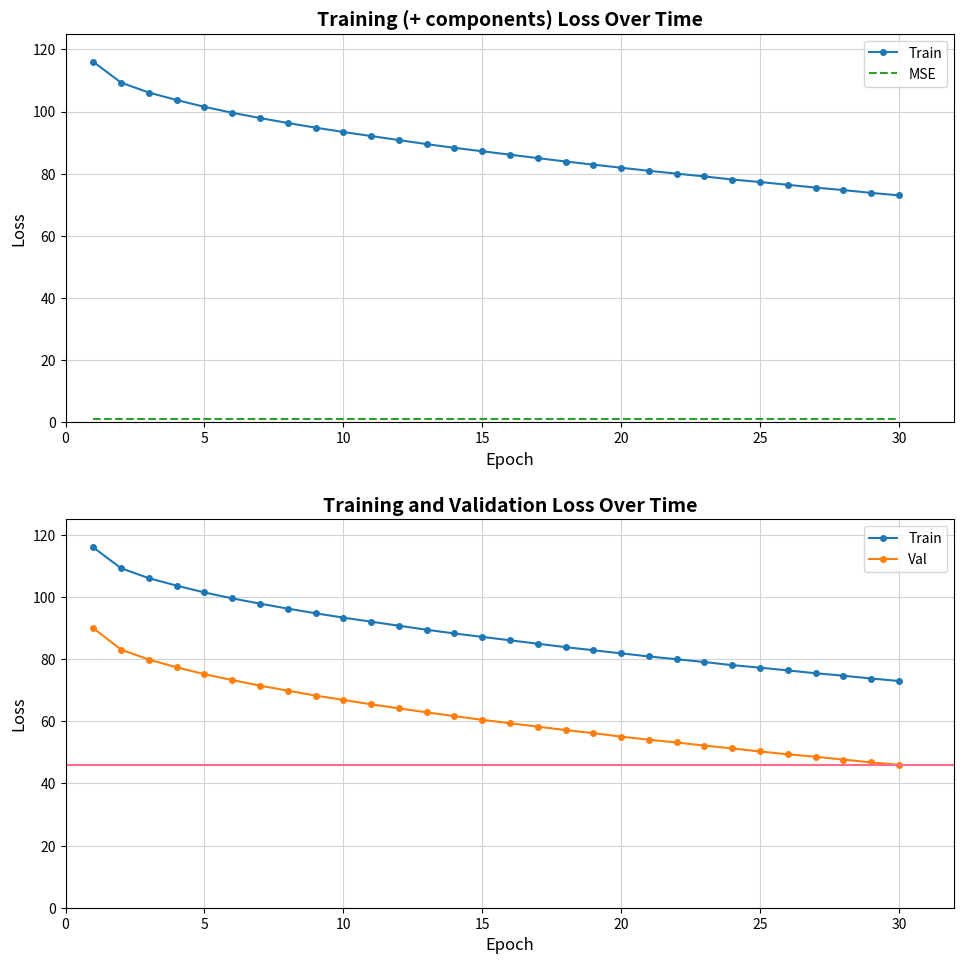

What is the maximum value for Val?

90.0